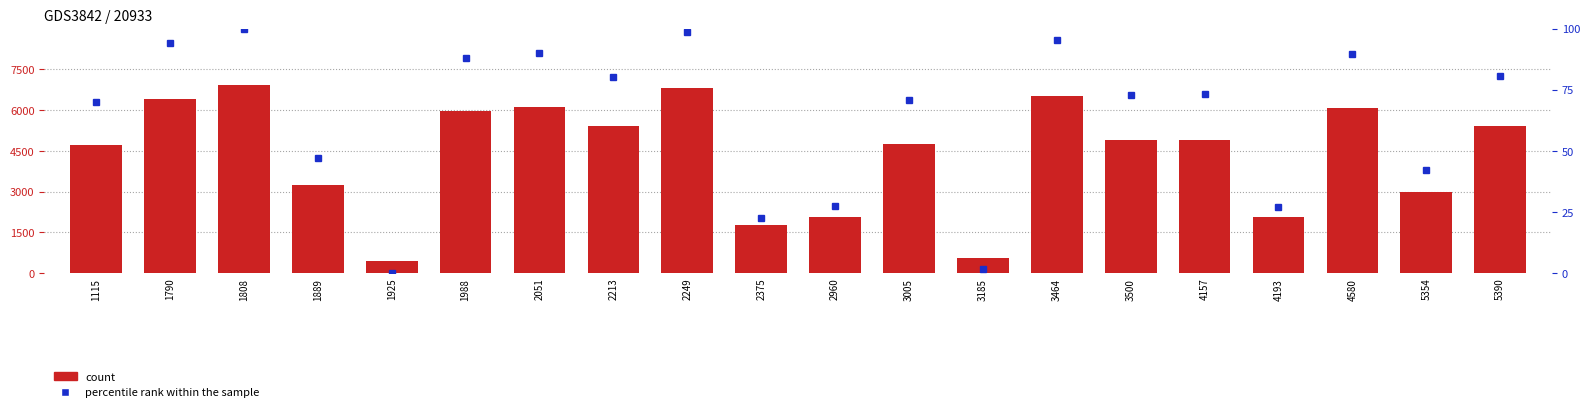

How many categories are shown in the chart?

20